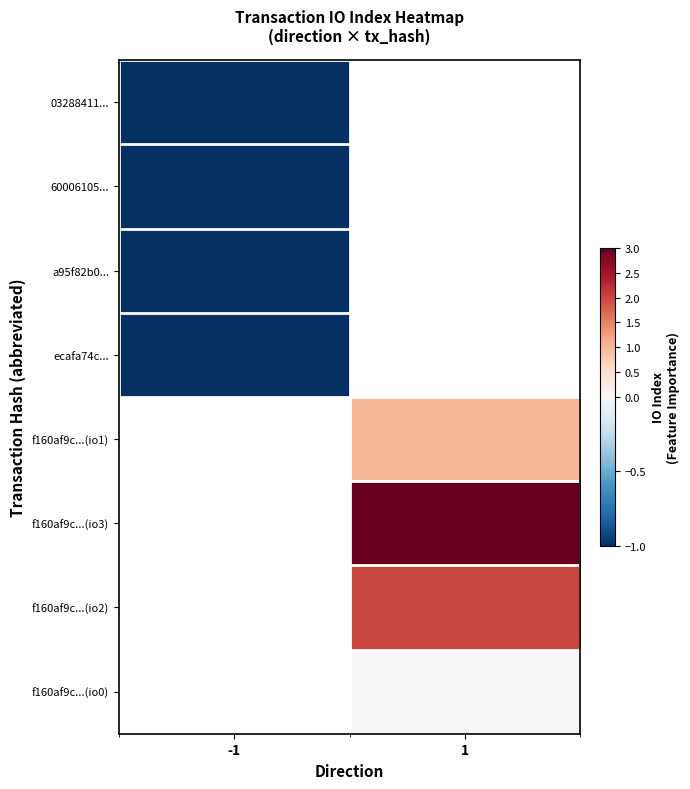

At how many categories does at least one series exceed 1?

1